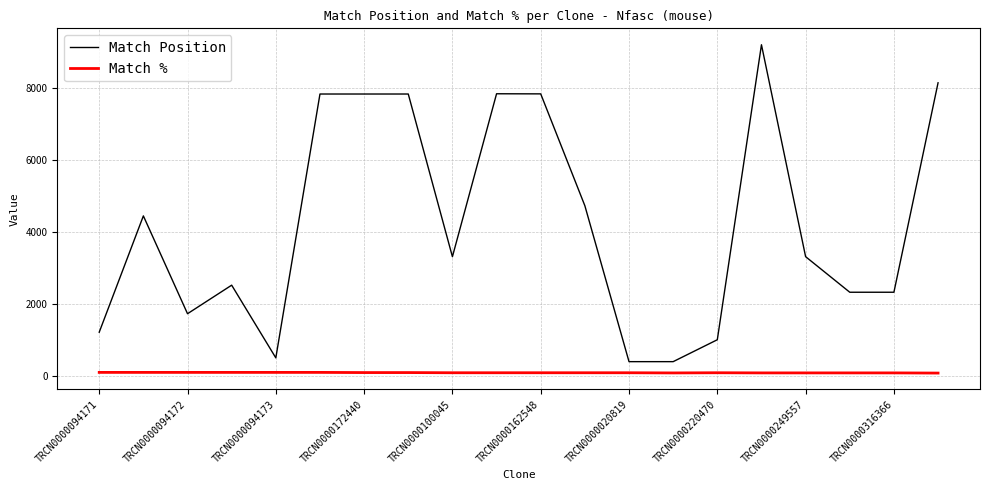

Which series has the largest total across all categories?

Match Position